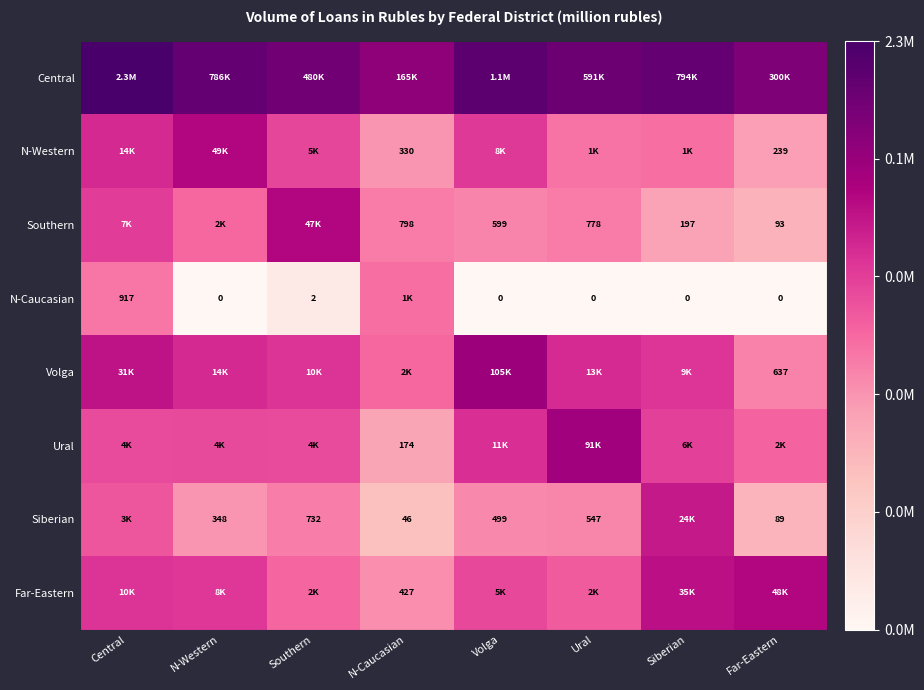

Which label corresponds to the smallest value in the chart?

N-Western